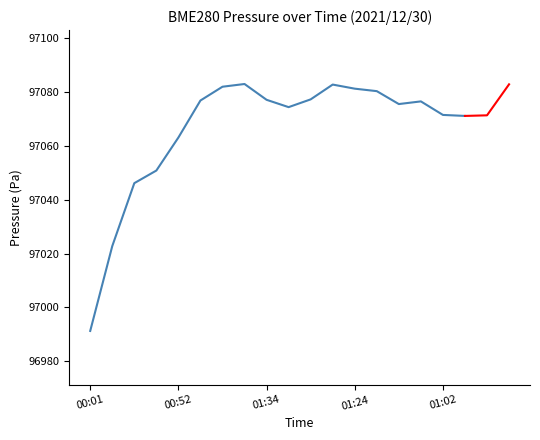

At which category does the data reach its first local peak?

7